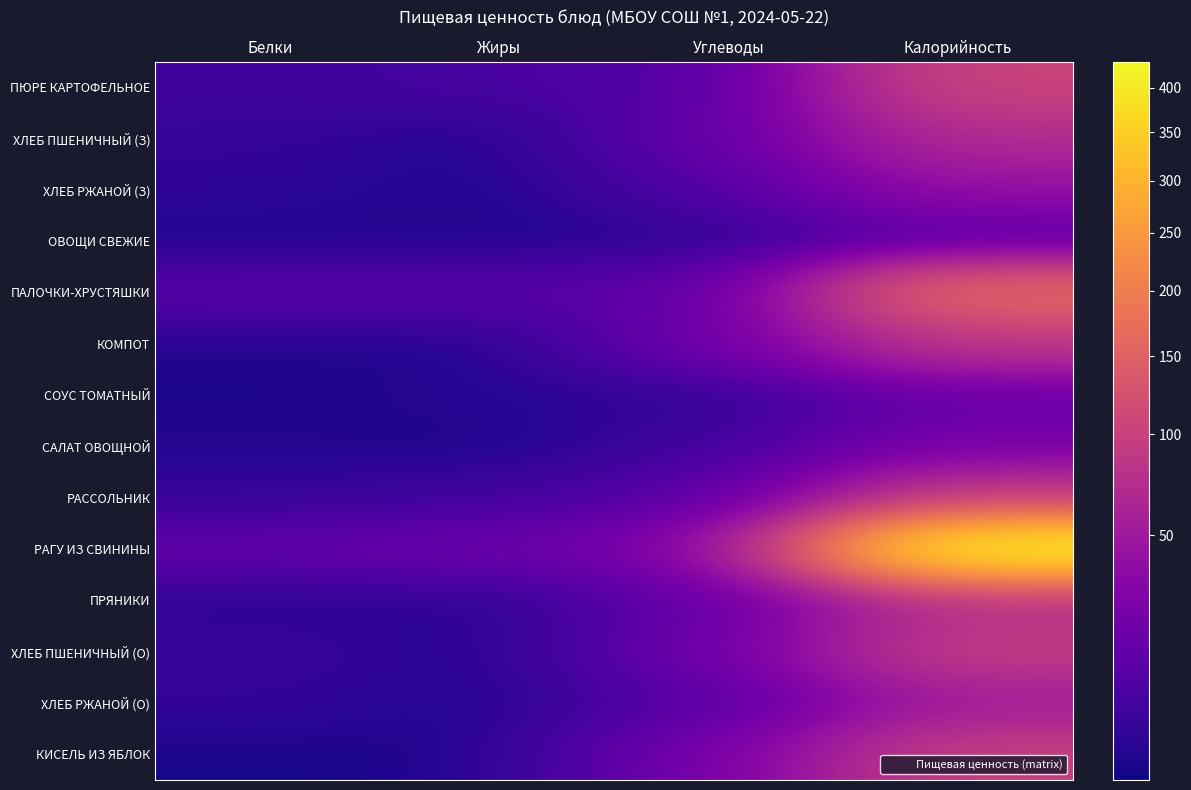

What is the spread (max minus min) of values at Белки?

13.1